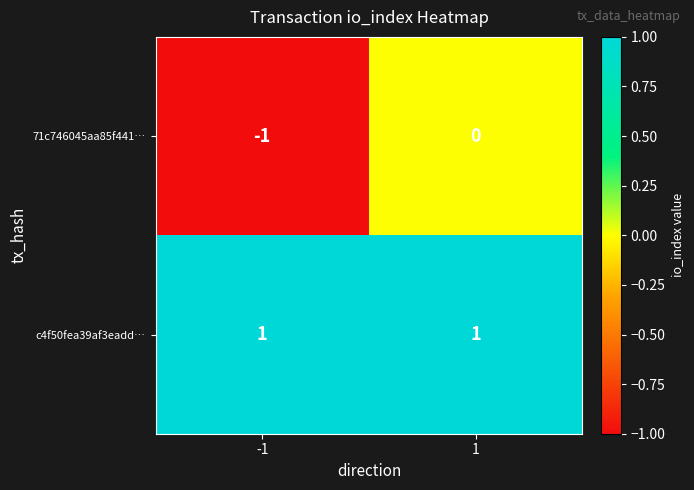

What is the greatest value displayed?

1